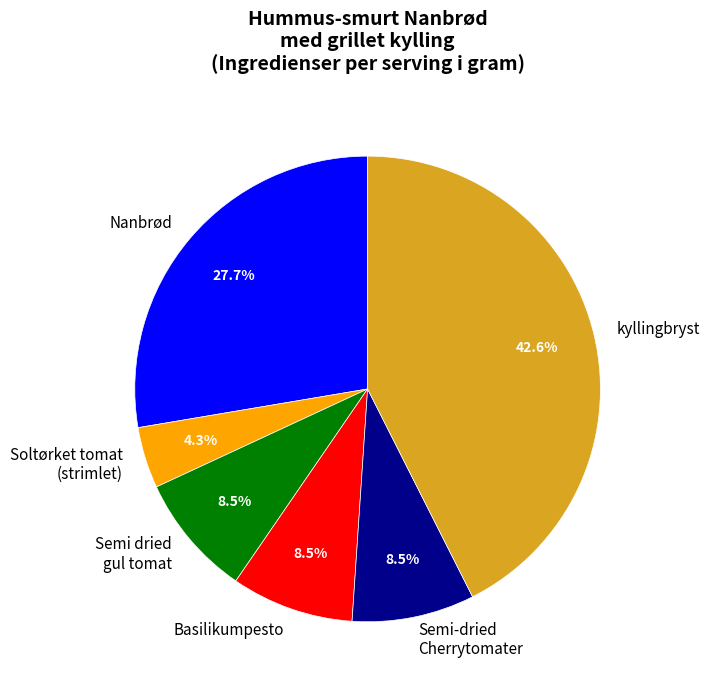

To the nearest percent, what is the difference between the largest and smallest slice percentages?

38%